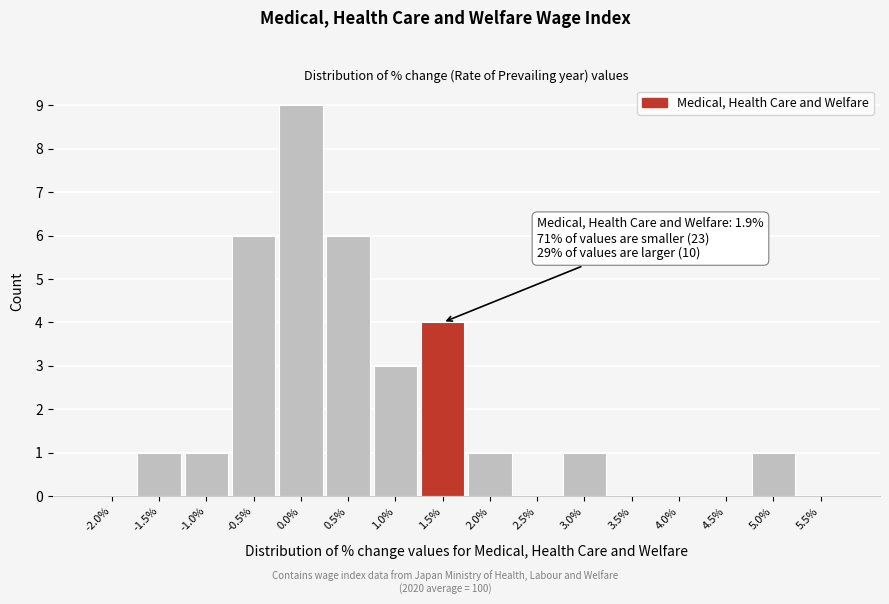

Reading left to right, extract all data points from this chart.

-2.0%=0	-1.5%=1	-1.0%=1	-0.5%=6	0.0%=9	0.5%=6	1.0%=3	1.5%=4	2.0%=1	2.5%=0	3.0%=1	3.5%=0	4.0%=0	4.5%=0	5.0%=1	5.5%=0